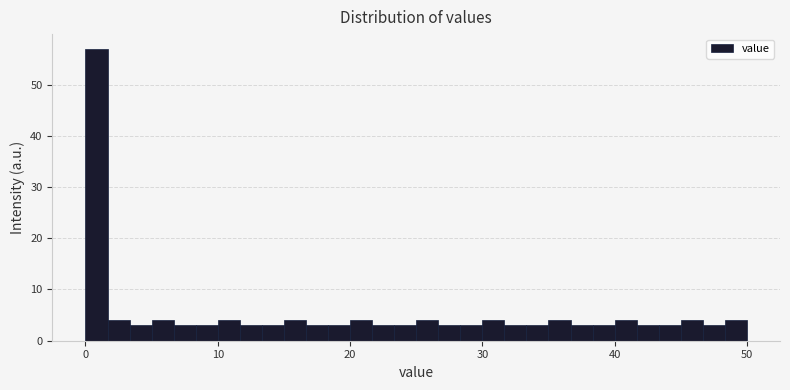

Read against the x-axis, roughly where is the centre of the tallest bar?

1